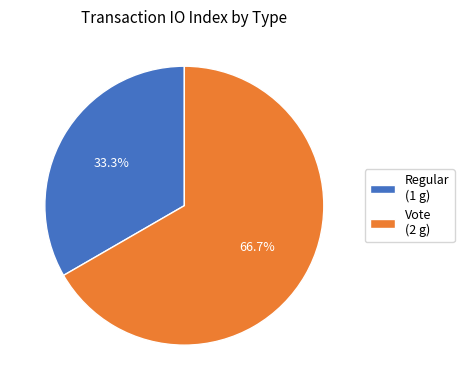

What is the ratio of the value at Regular (1 g) to the value at Vote (2 g)?

0.5